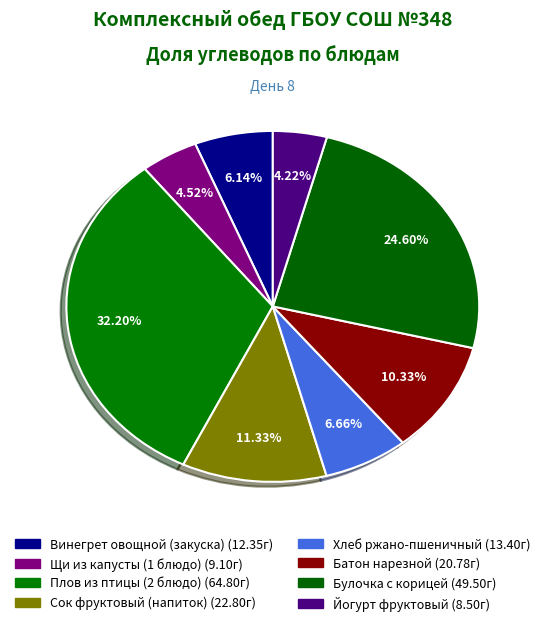

Count the number of slices in the pie.

8